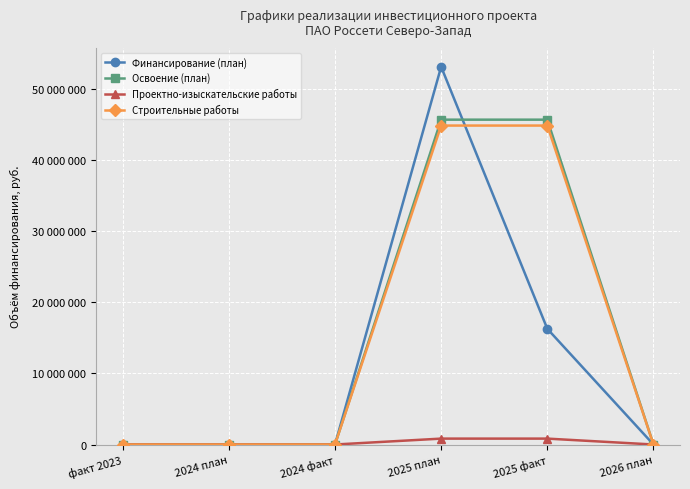

The Проектно-изыскательские работы series shows -343504 at 2024 план. True or false?

False